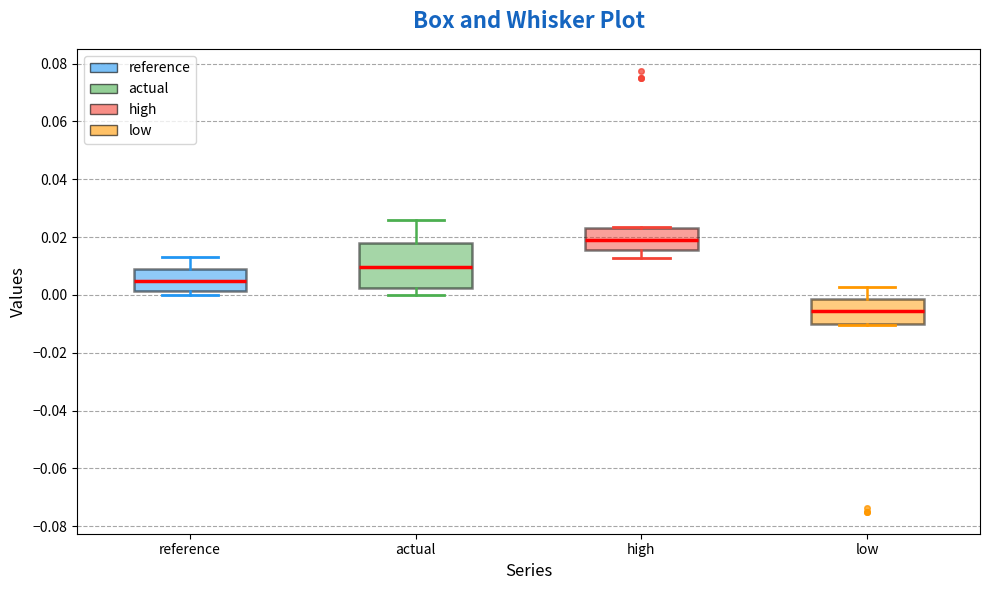

Comparing the boxes themselves (not the whiskers), which one is the tallest?

actual